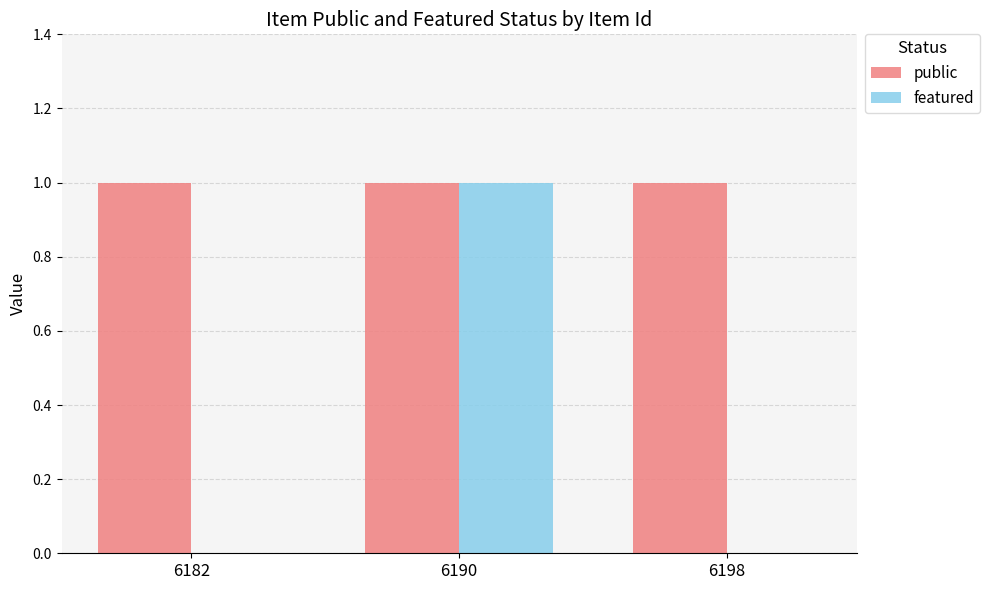

What is the highest value of the featured series?

1